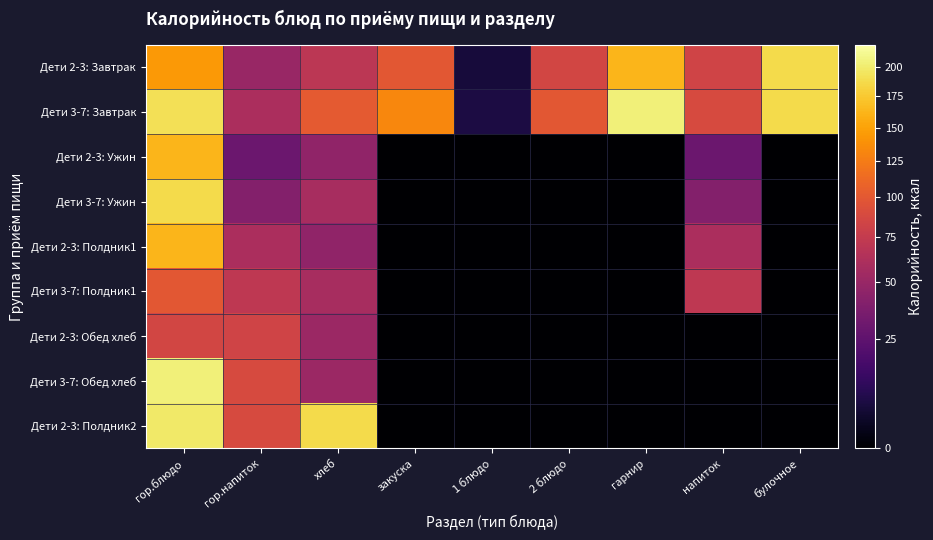

What is the total value across all series at булочное?

374